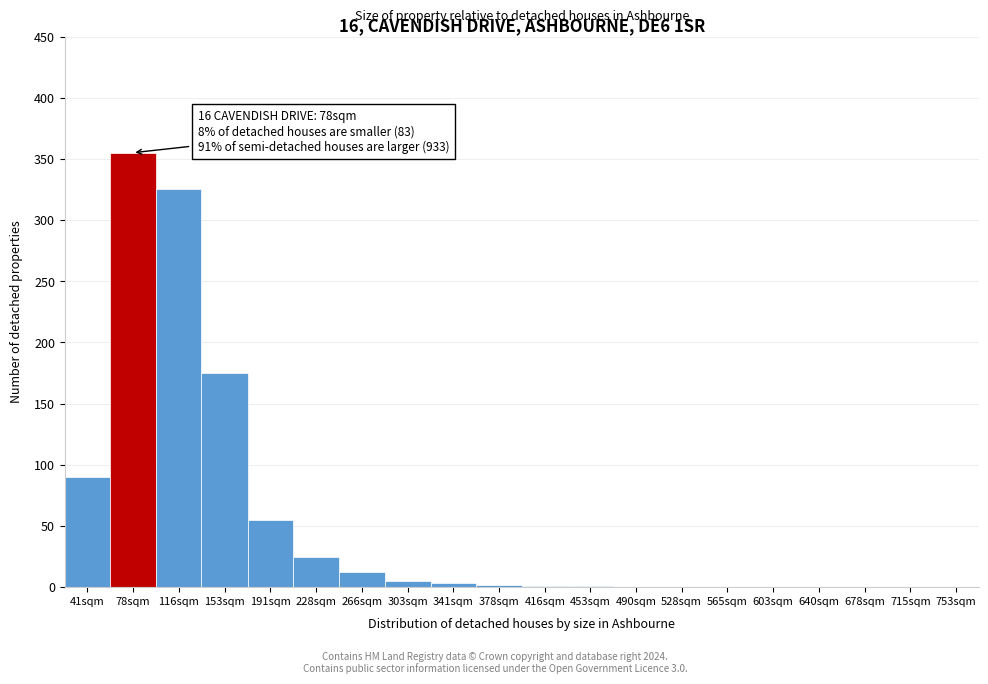

Which category has the highest value across all series?

78sqm